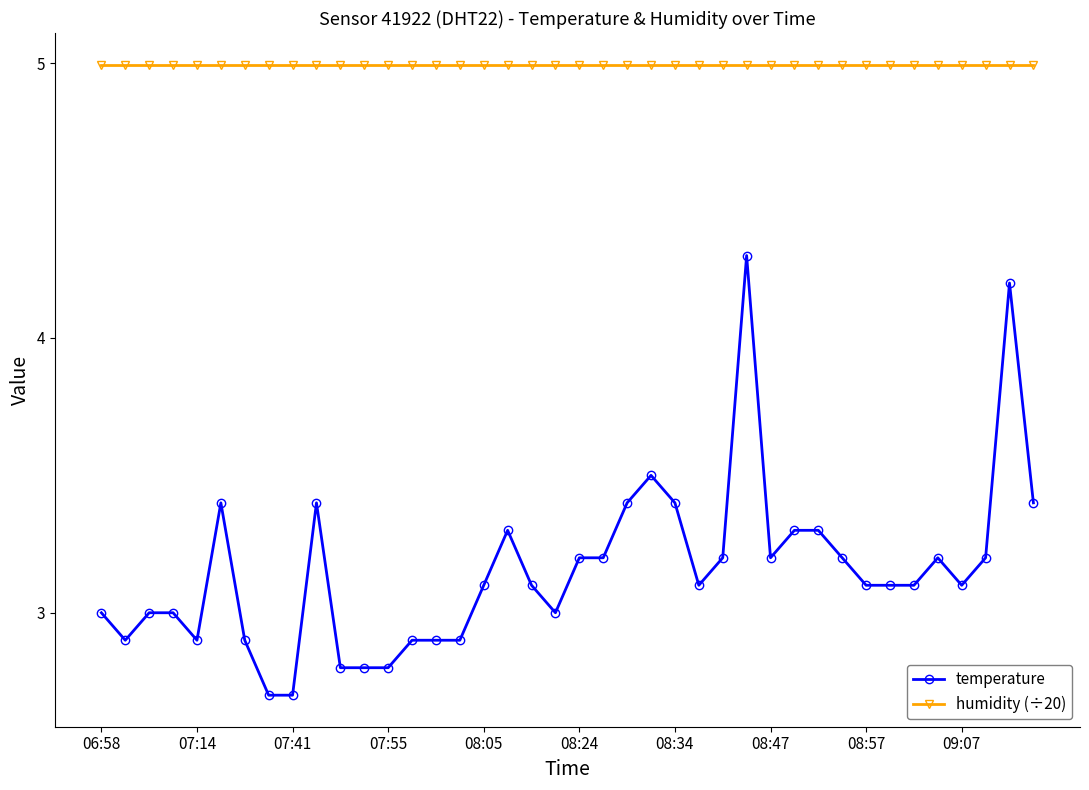

True or false: temperature and humidity (÷20) intersect in this chart.

False